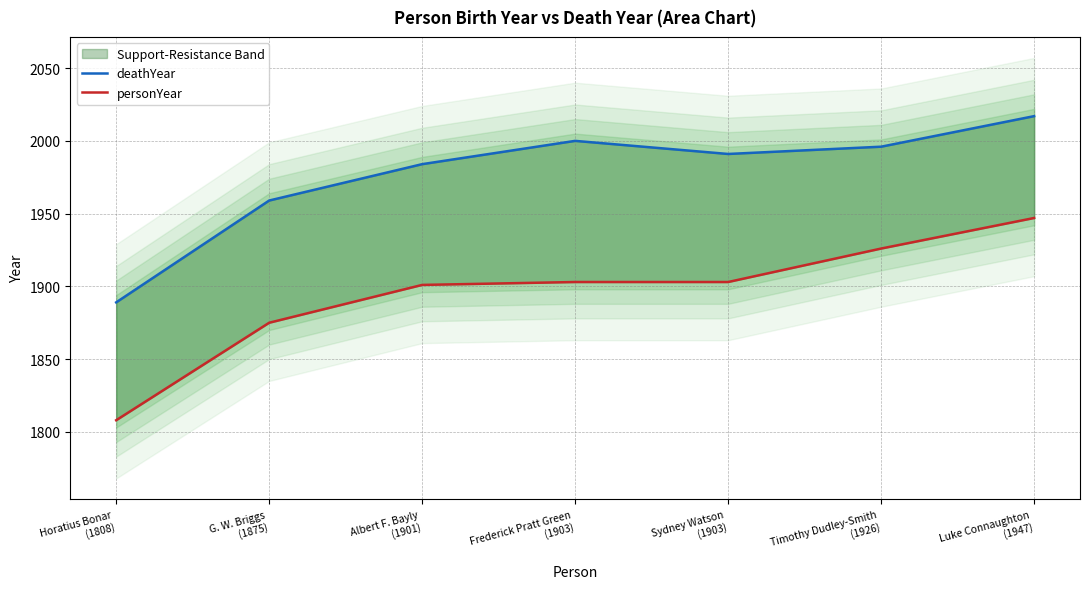

Which series changed the most between Horatius Bonar
(1808) and Sydney Watson
(1903)?

deathYear